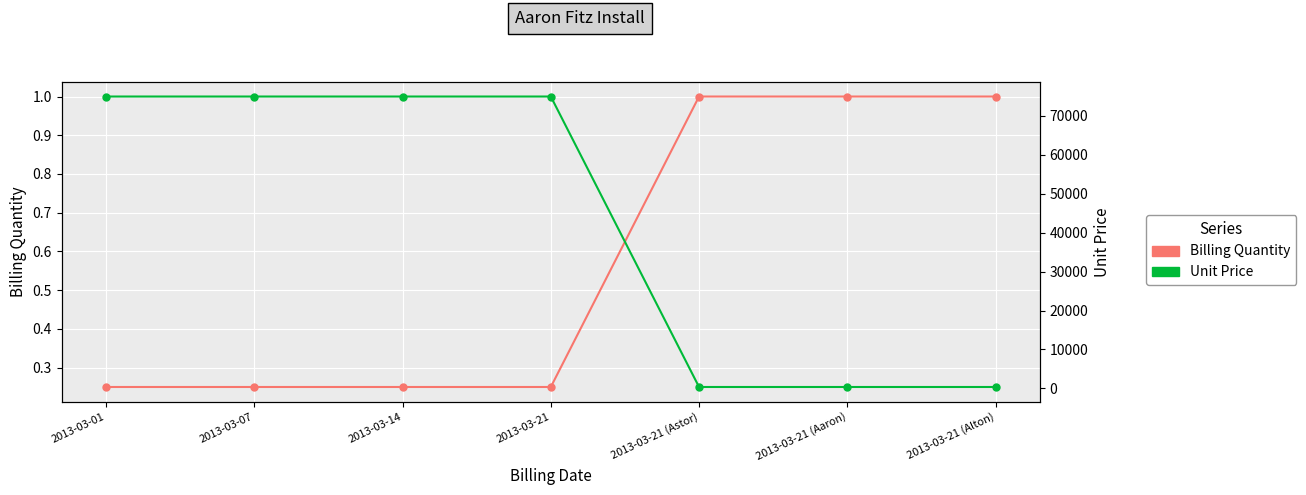

At 2013-03-07, list the series in order from smallest to largest.

Billing Quantity, Unit Price